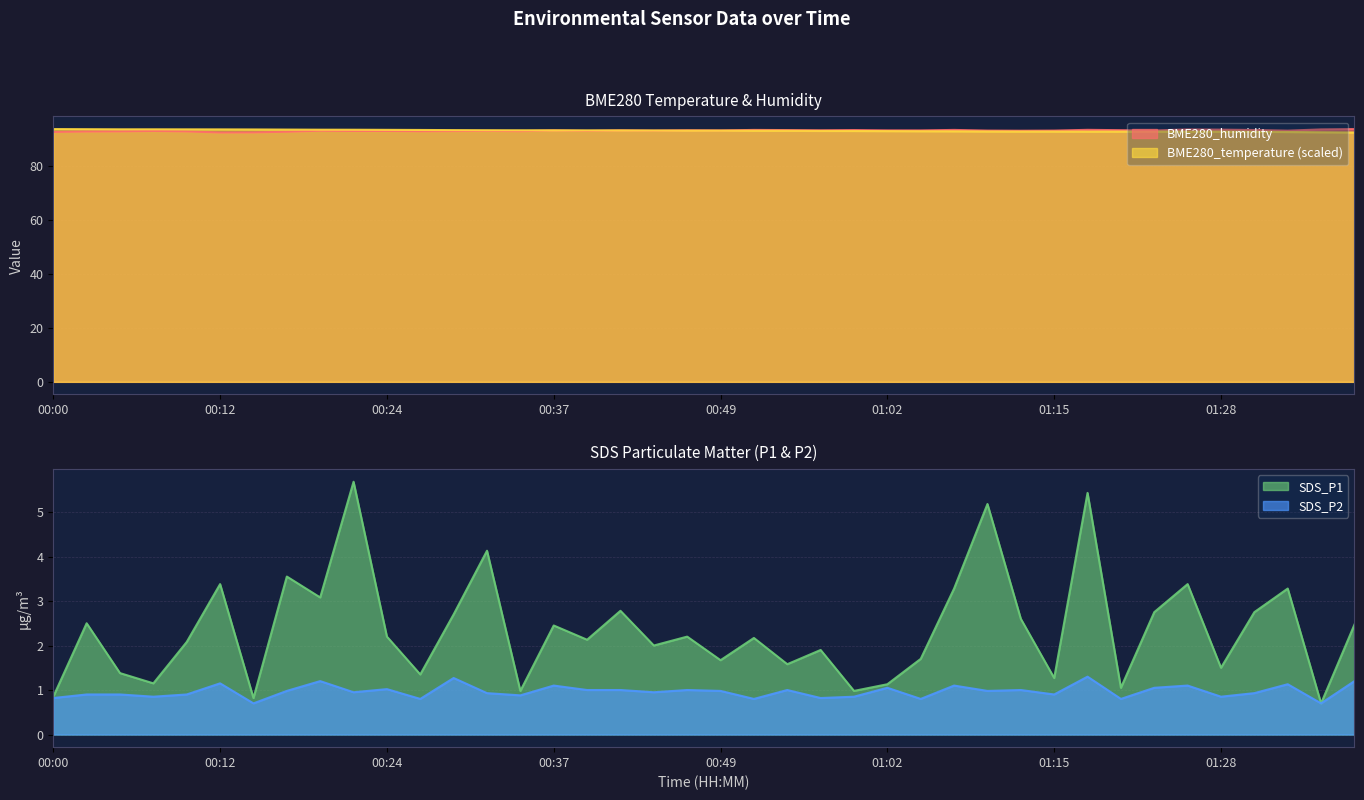

True or false: SDS_P2 and BME280_humidity intersect in this chart.

False